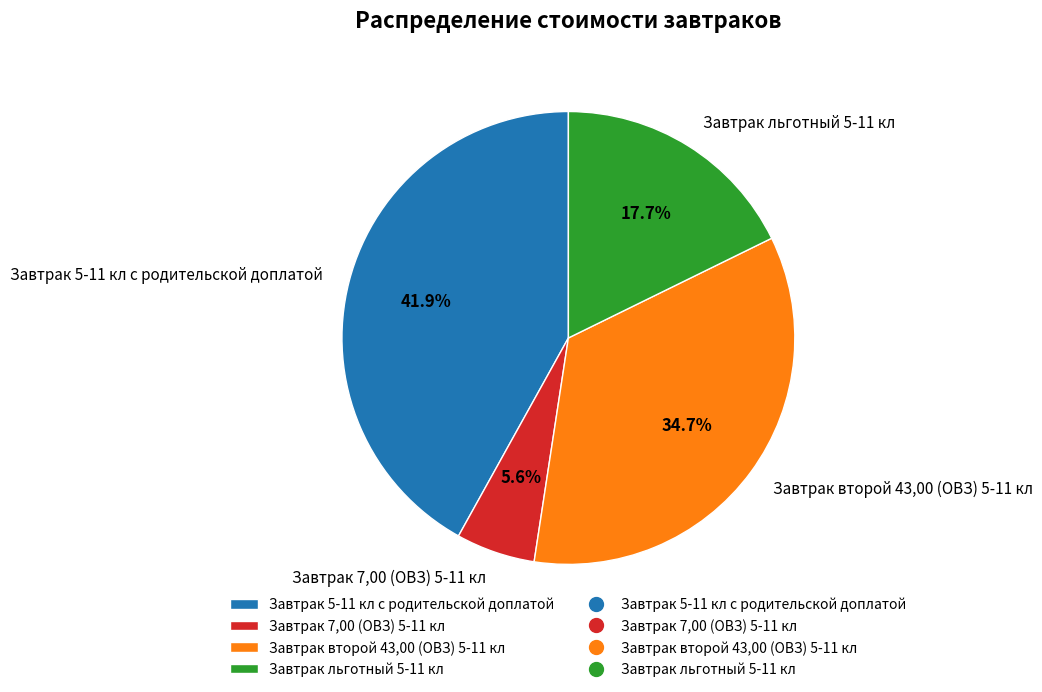

What is the total percentage of Завтрак 7,00 (ОВЗ) 5-11 кл and Завтрак второй 43,00 (ОВЗ) 5-11 кл?

40.3%